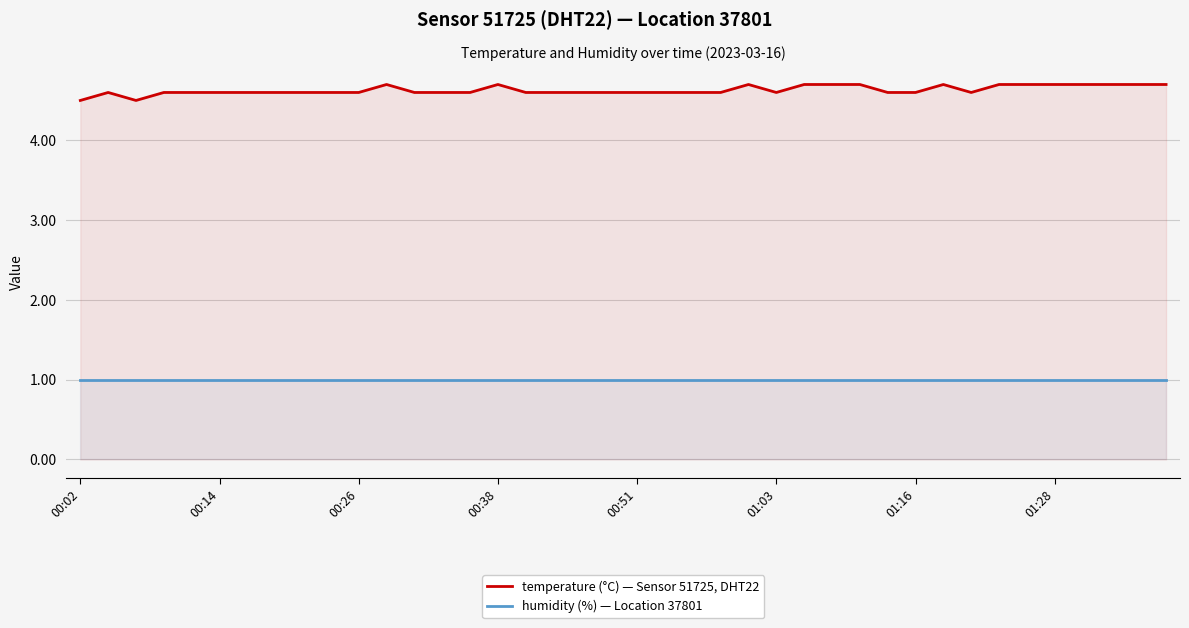

Reading left to right, list all the values displayed in this chart.

temperature (°C) — Sensor 51725, DHT22: 4.5	4.6	4.5	4.6	4.6	4.6	4.6	4.6	4.6	4.6	4.6	4.7	4.6	4.6	4.6	4.7	4.6	4.6	4.6	4.6	4.6	4.6	4.6	4.6	4.7	4.6	4.7	4.7	4.7	4.6	4.6	4.7	4.6	4.7	4.7	4.7	4.7	4.7	4.7	4.7
humidity (%) — Location 37801: 1.0	1.0	1.0	1.0	1.0	1.0	1.0	1.0	1.0	1.0	1.0	1.0	1.0	1.0	1.0	1.0	1.0	1.0	1.0	1.0	1.0	1.0	1.0	1.0	1.0	1.0	1.0	1.0	1.0	1.0	1.0	1.0	1.0	1.0	1.0	1.0	1.0	1.0	1.0	1.0